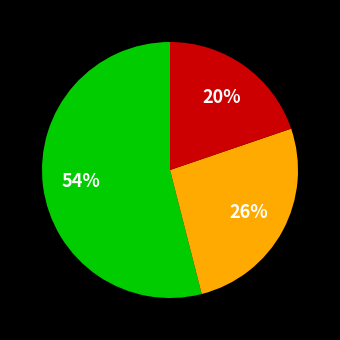

To the nearest percent, what is the average slice percentage?

33%